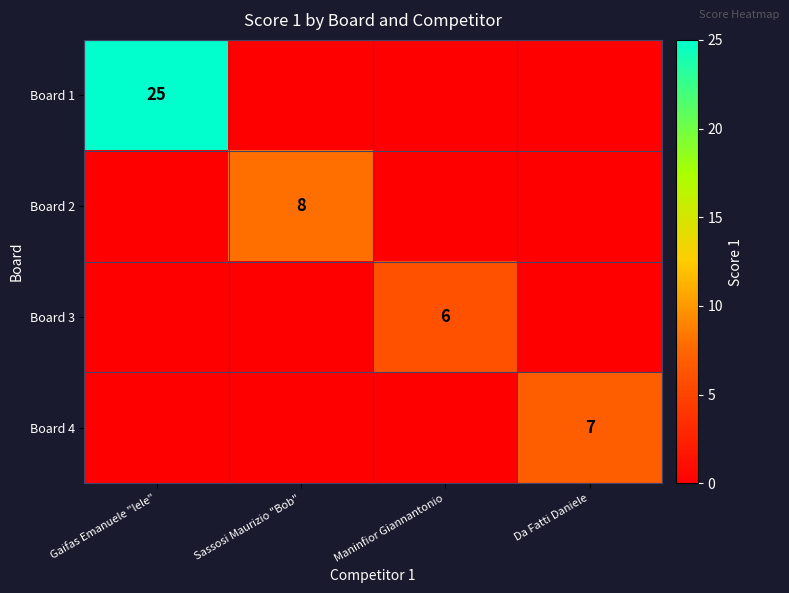

What is the total value across all series at Maninfior Giannantonio?

6